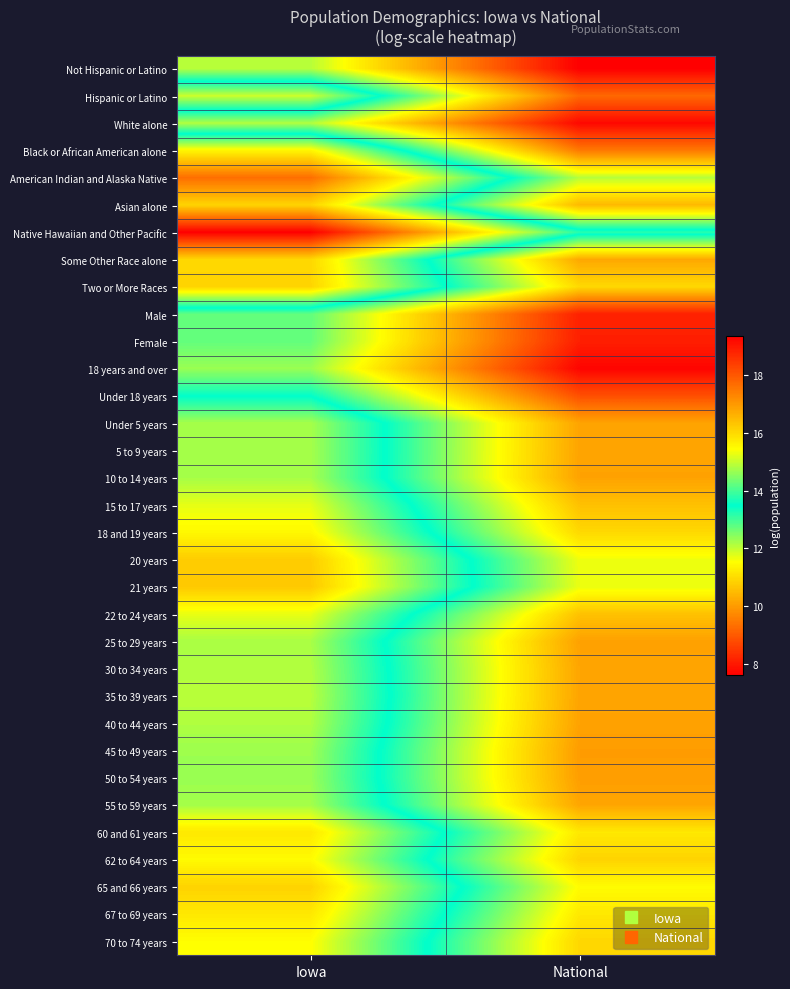

Reading left to right, list all the values displayed in this chart.

Not Hispanic or Latino: Iowa=14.9	National=19.4
Hispanic or Latino: Iowa=11.9	National=17.7
White alone: Iowa=14.8	National=19.2
Black or African American alone: Iowa=11.4	National=17.5
American Indian and Alaska Native: Iowa=9.3	National=14.9
Asian alone: Iowa=10.9	National=16.5
Native Hawaiian and Other Pacific: Iowa=7.6	National=13.2
Some Other Race alone: Iowa=10.9	National=16.8
Two or More Races: Iowa=10.9	National=16.0
Male: Iowa=14.2	National=18.8
Female: Iowa=14.2	National=18.9
18 years and over: Iowa=14.7	National=19.3
Under 18 years: Iowa=13.5	National=18.1
Under 5 years: Iowa=12.2	National=16.8
5 to 9 years: Iowa=12.2	National=16.8
10 to 14 years: Iowa=12.2	National=16.8
15 to 17 years: Iowa=11.7	National=16.4
18 and 19 years: Iowa=11.4	National=16.0
20 years: Iowa=10.8	National=15.3
21 years: Iowa=10.7	National=15.3
22 to 24 years: Iowa=11.7	National=16.4
25 to 29 years: Iowa=12.2	National=16.9
30 to 34 years: Iowa=12.1	National=16.8
35 to 39 years: Iowa=12.1	National=16.8
40 to 44 years: Iowa=12.1	National=16.9
45 to 49 years: Iowa=12.3	National=16.9
50 to 54 years: Iowa=12.3	National=16.9
55 to 59 years: Iowa=12.2	National=16.8
60 and 61 years: Iowa=11.2	National=15.8
62 to 64 years: Iowa=11.5	National=16.1
65 and 66 years: Iowa=10.9	National=15.5
67 to 69 years: Iowa=11.2	National=15.8
70 to 74 years: Iowa=11.5	National=16.0